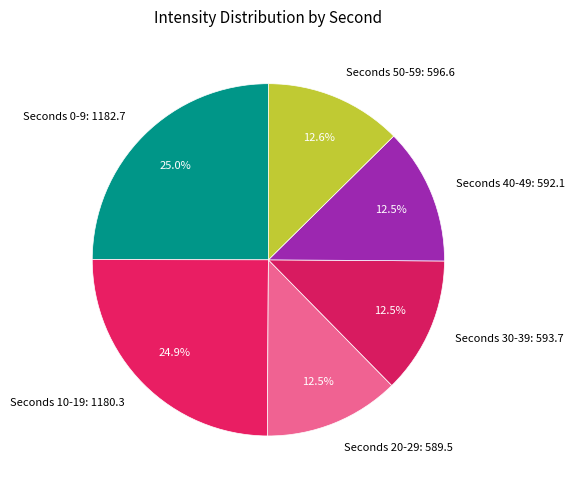

Count the number of slices in the pie.

6